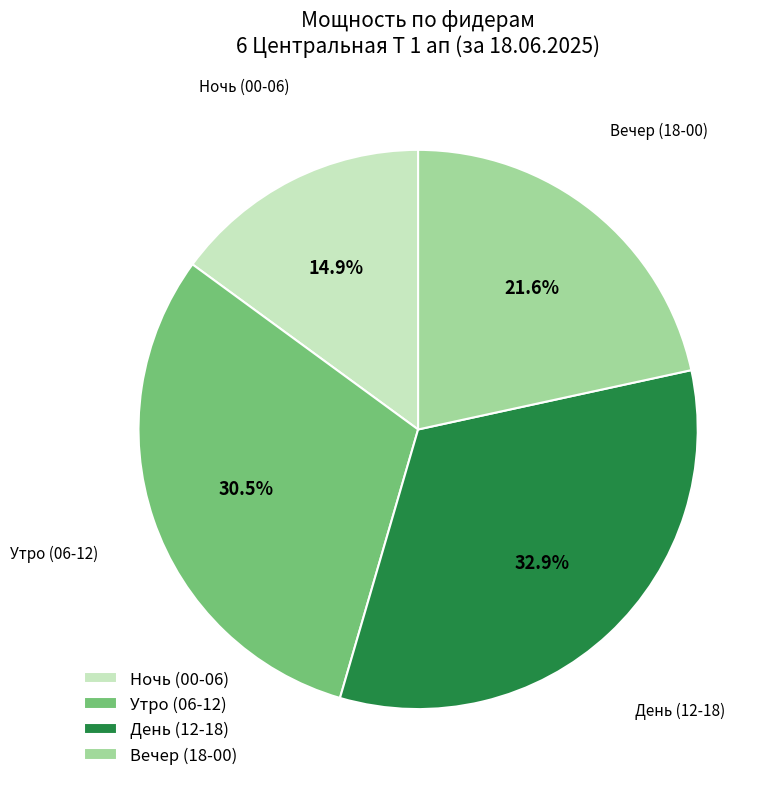

Approximately how many times larger is the value at День (12-18) compared to Ночь (00-06)?

2.2